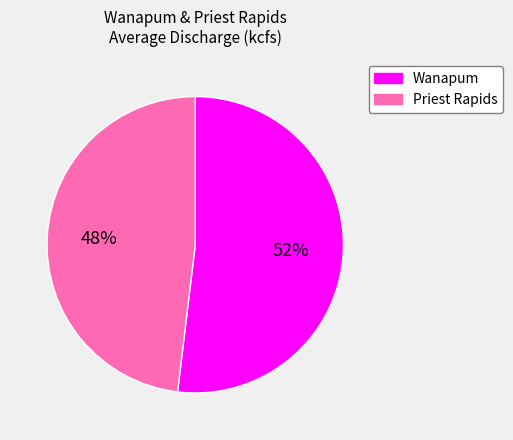

What percentage is the Wanapum slice, to the nearest percent?

52%